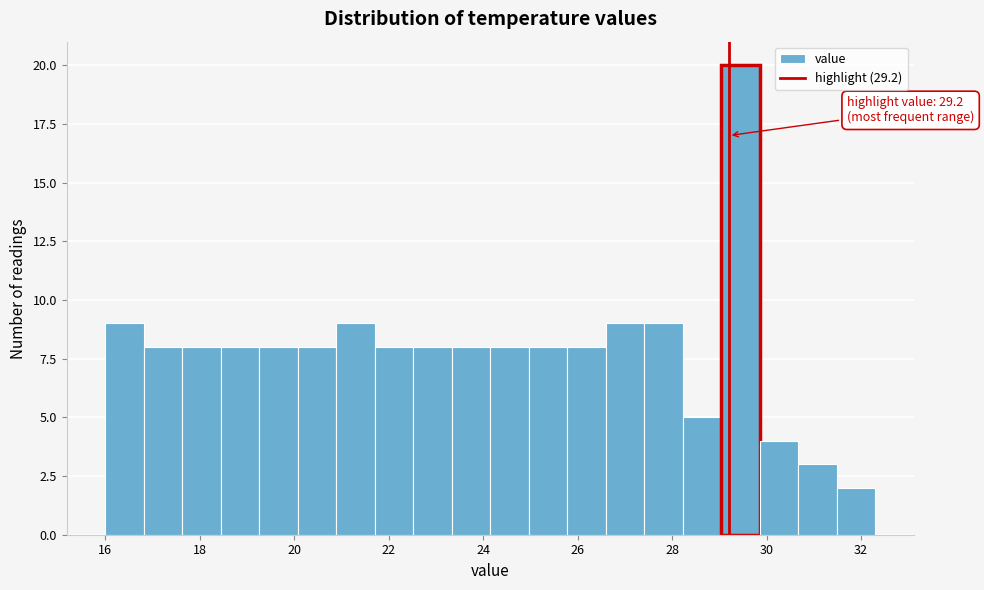

Which range on the x-axis has the tallest bar?

29.0 to 29.8